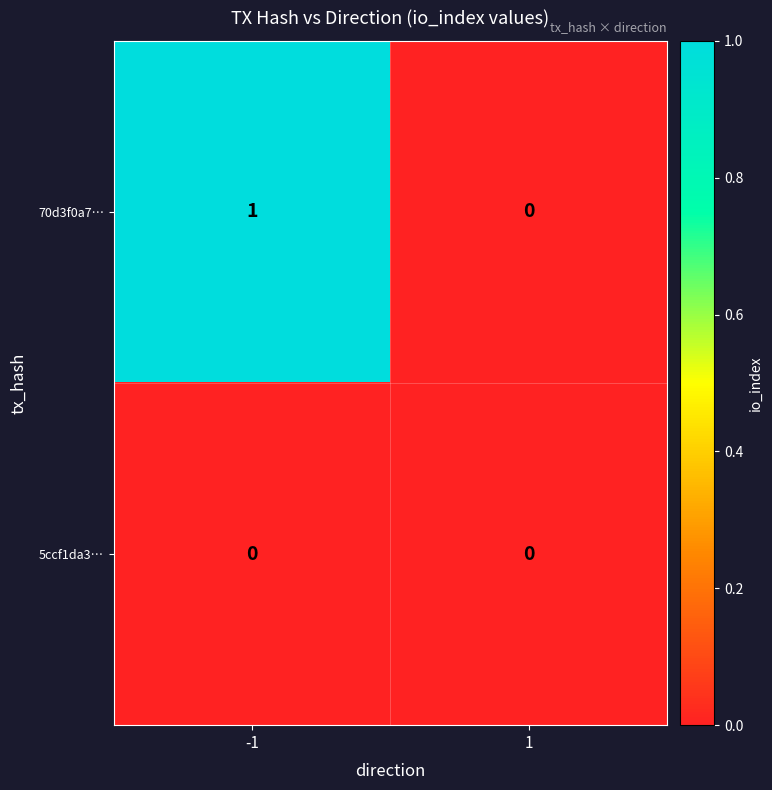

The value of 5ccf1da3… at 1 is 0. True or false?

True